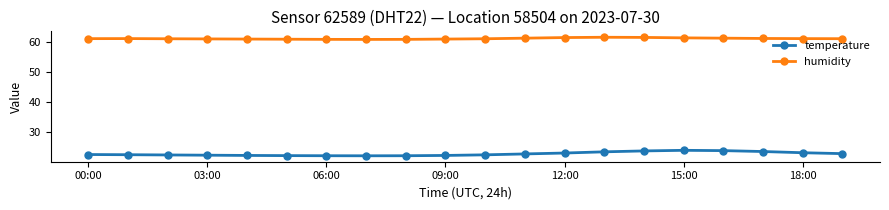

What is the value of the temperature point at the 13th from the left?

23.1